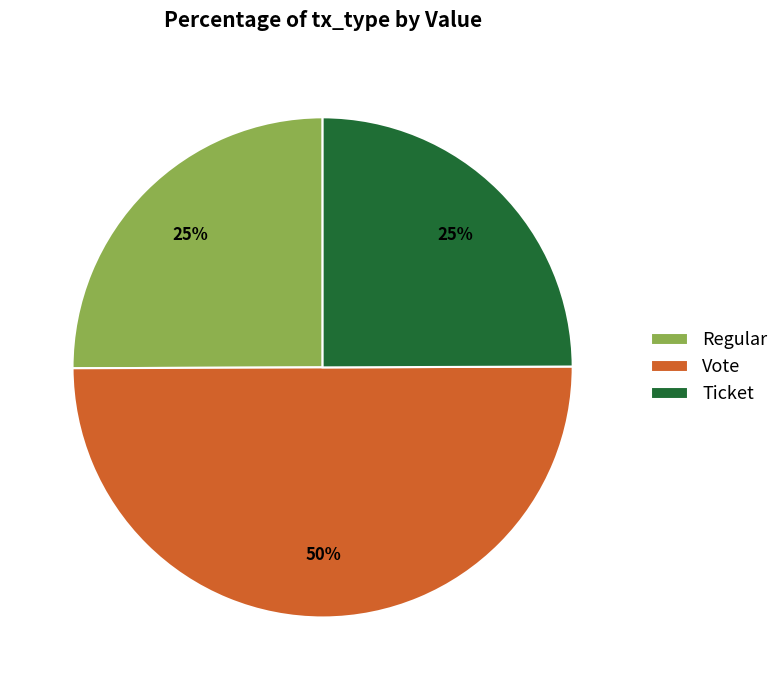

Between Vote and Regular, which is larger?

Vote